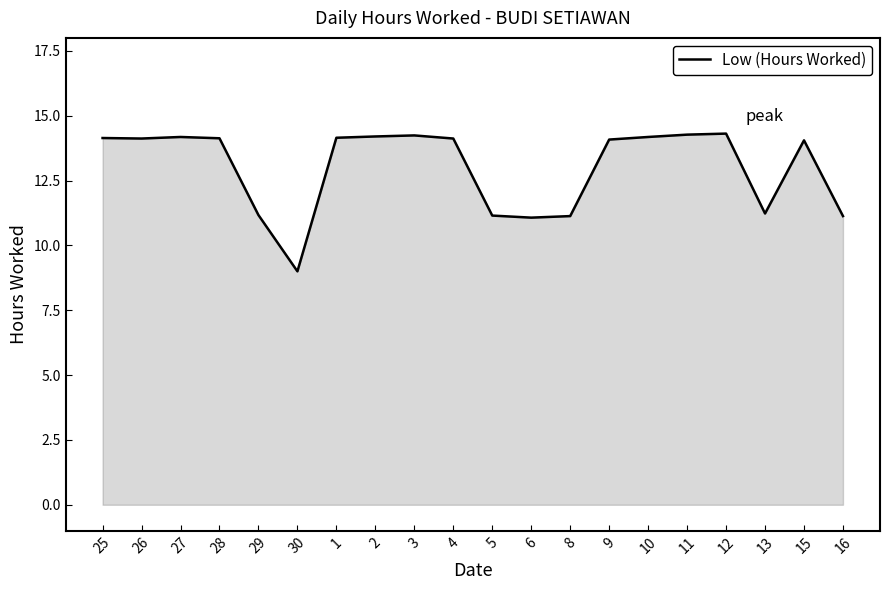

What is the minimum value shown in the chart?

9.0